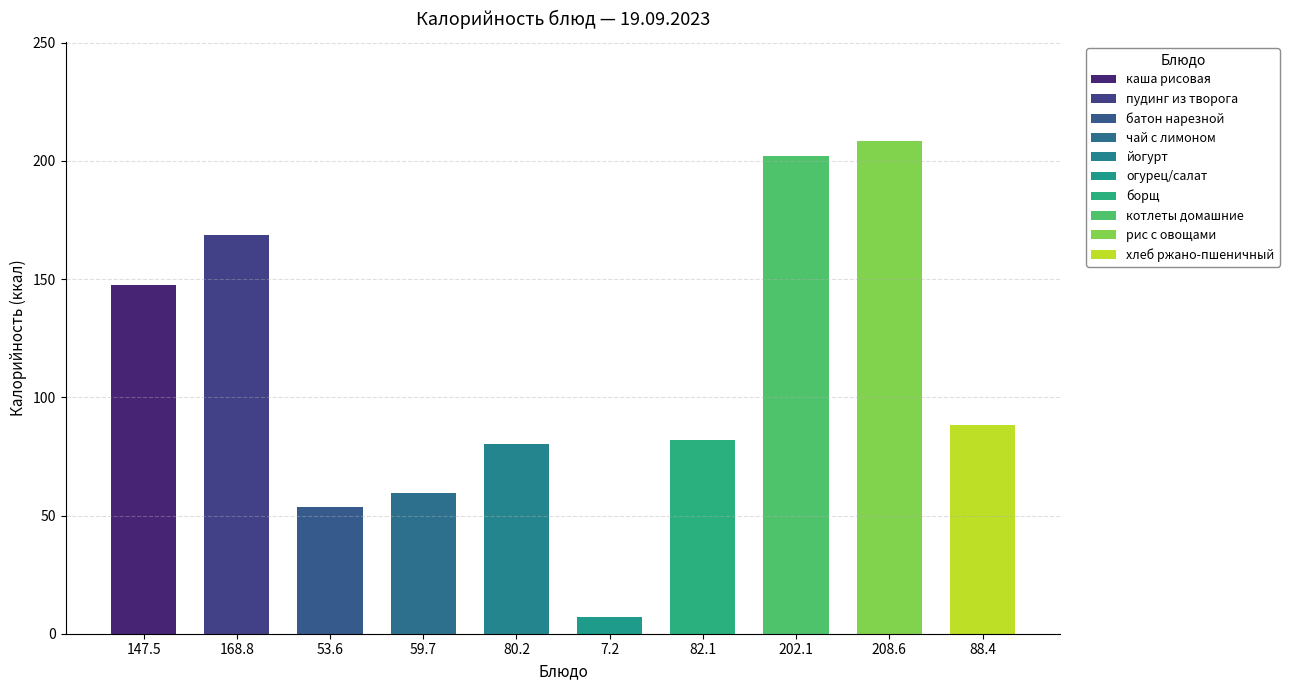

Reading left to right, what are all the values shown in this chart?

147.5	168.8	53.6	59.7	80.2	7.2	82.1	202.1	208.6	88.4